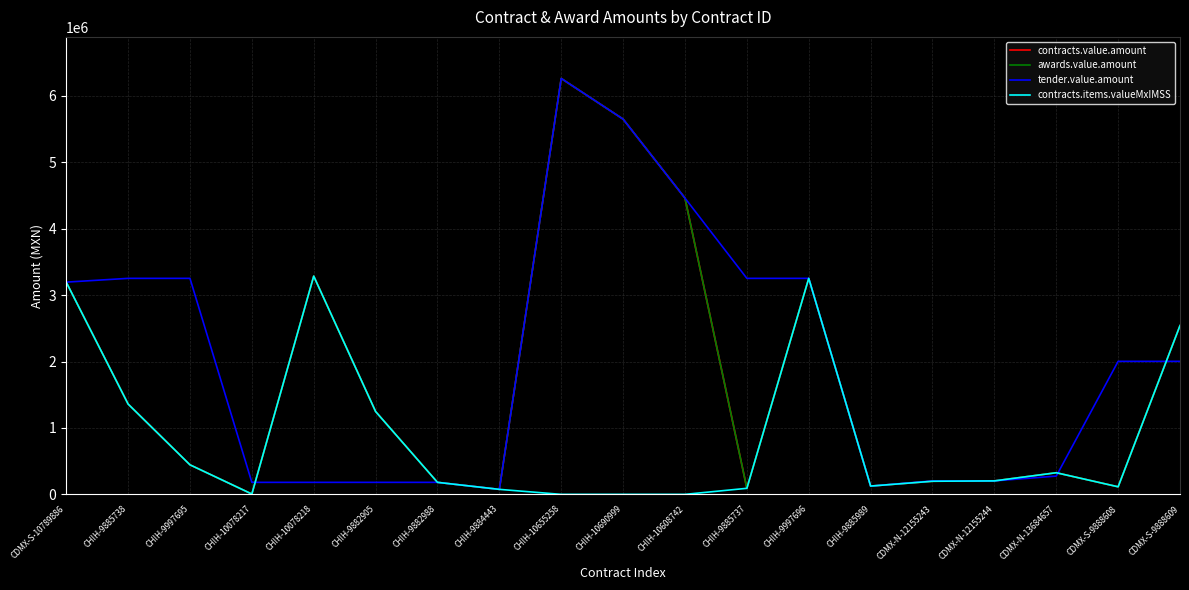

Is this an area chart (filled region under the line)?

No